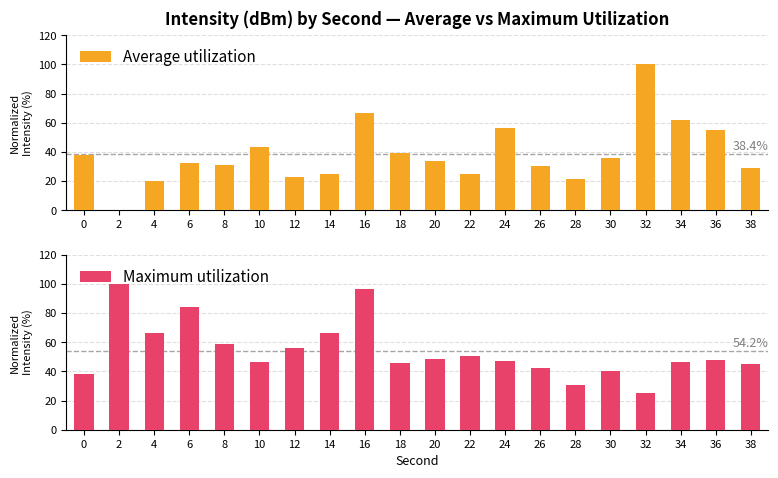

Is it true that Maximum utilization equals 84.2 at 6?

True